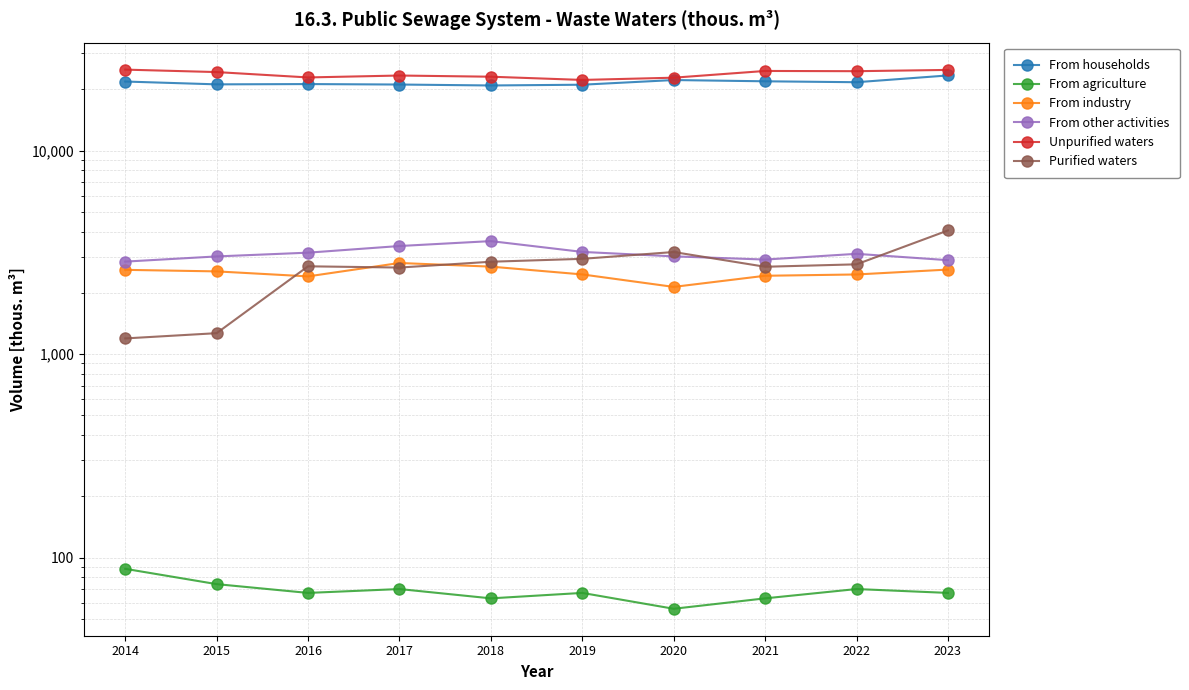

Which category has the lowest value in the From industry series?

2020